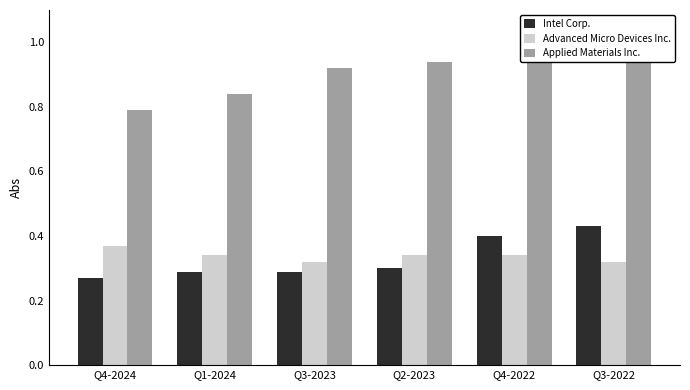

What is the difference between the maximum and second lowest values in the Applied Materials Inc. series?

0.1